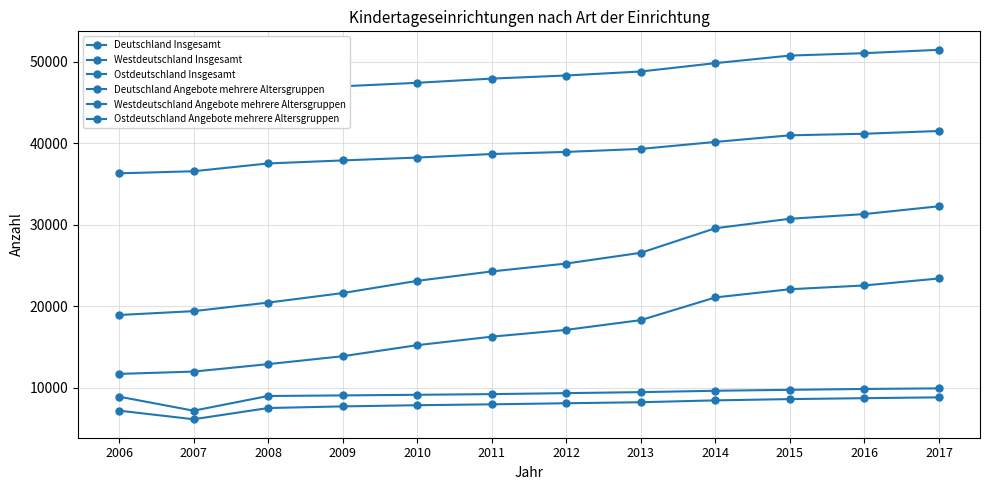

What is the value of the Westdeutschland Insgesamt point at the 4th from the left?

37896